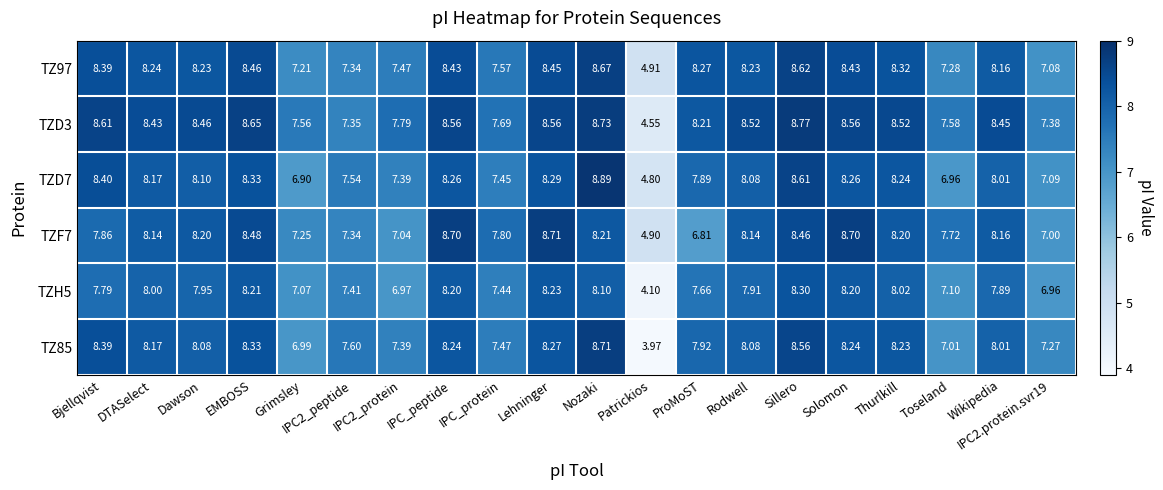

Where is TZD7 nearest to the value 6?

Grimsley